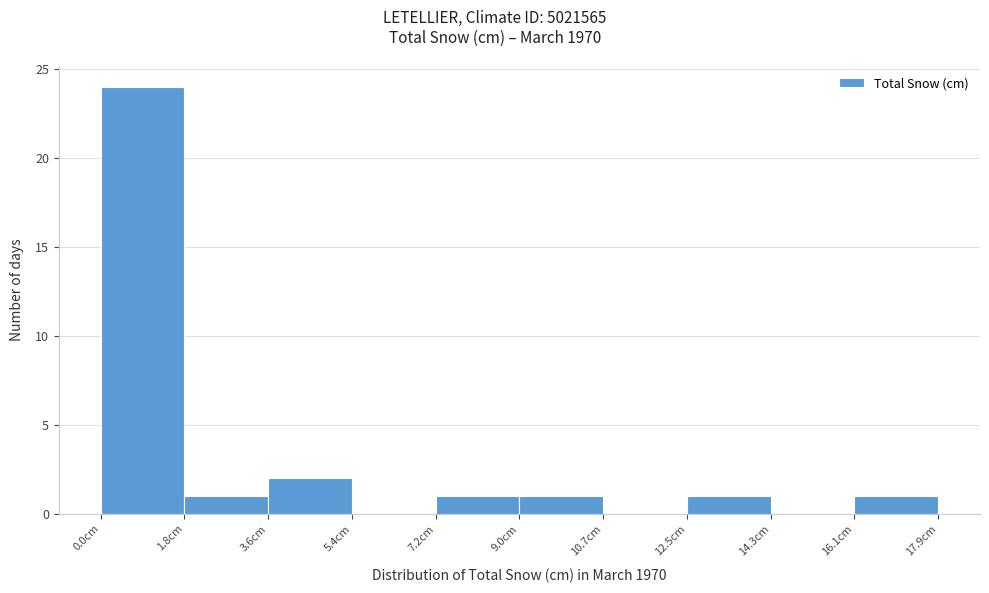

What is the height of the bar covering 7.2 to 9.0 on the x-axis? Neither the bar edges nor the heights are printed on the chart, so give them approximately, as read against the axes.

1